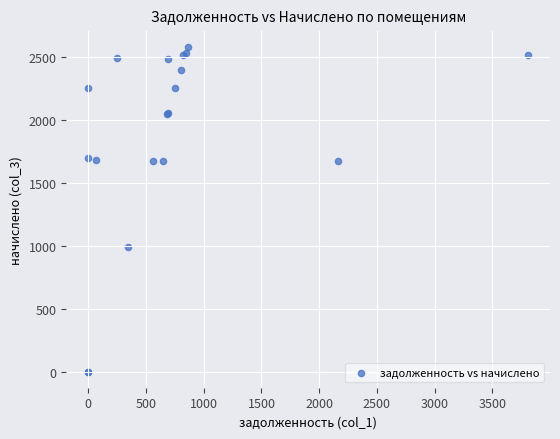

What Y value in the scatter plot is closest to 1290?

988.1